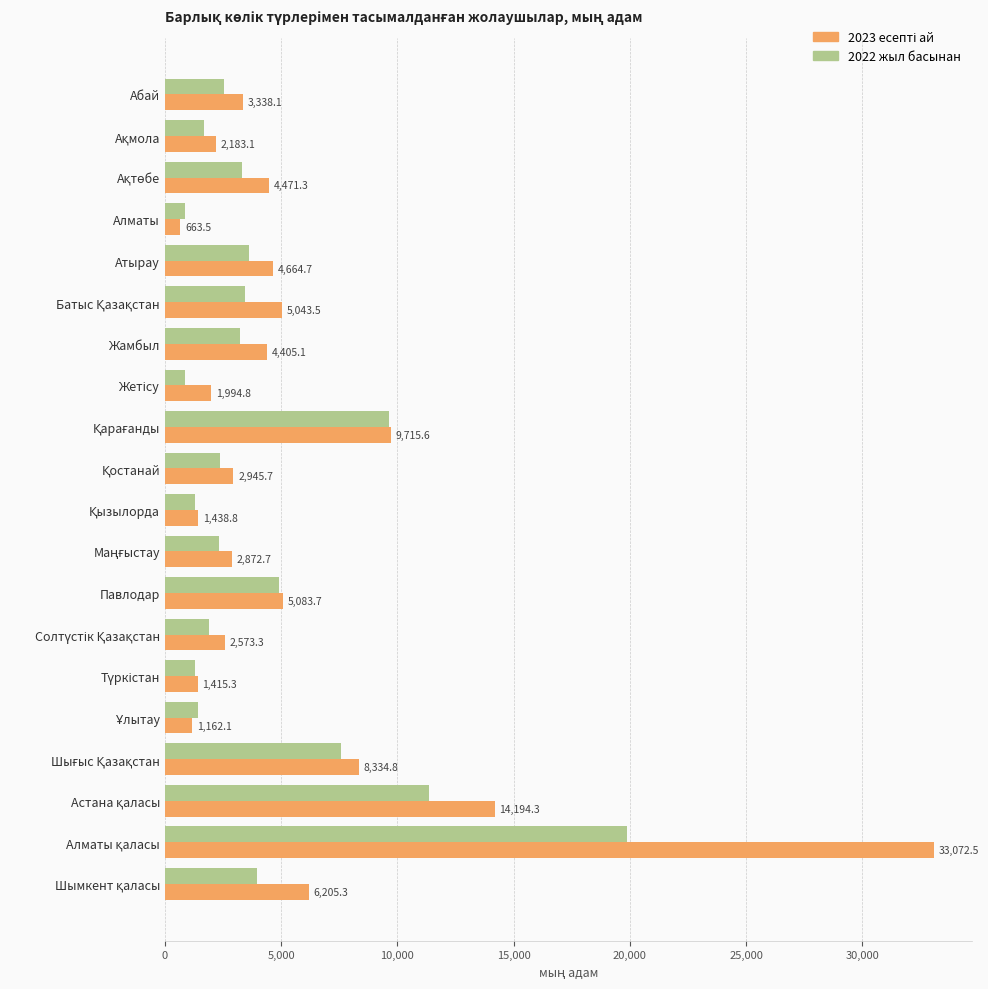

At how many categories does at least one series exceed 850?

20